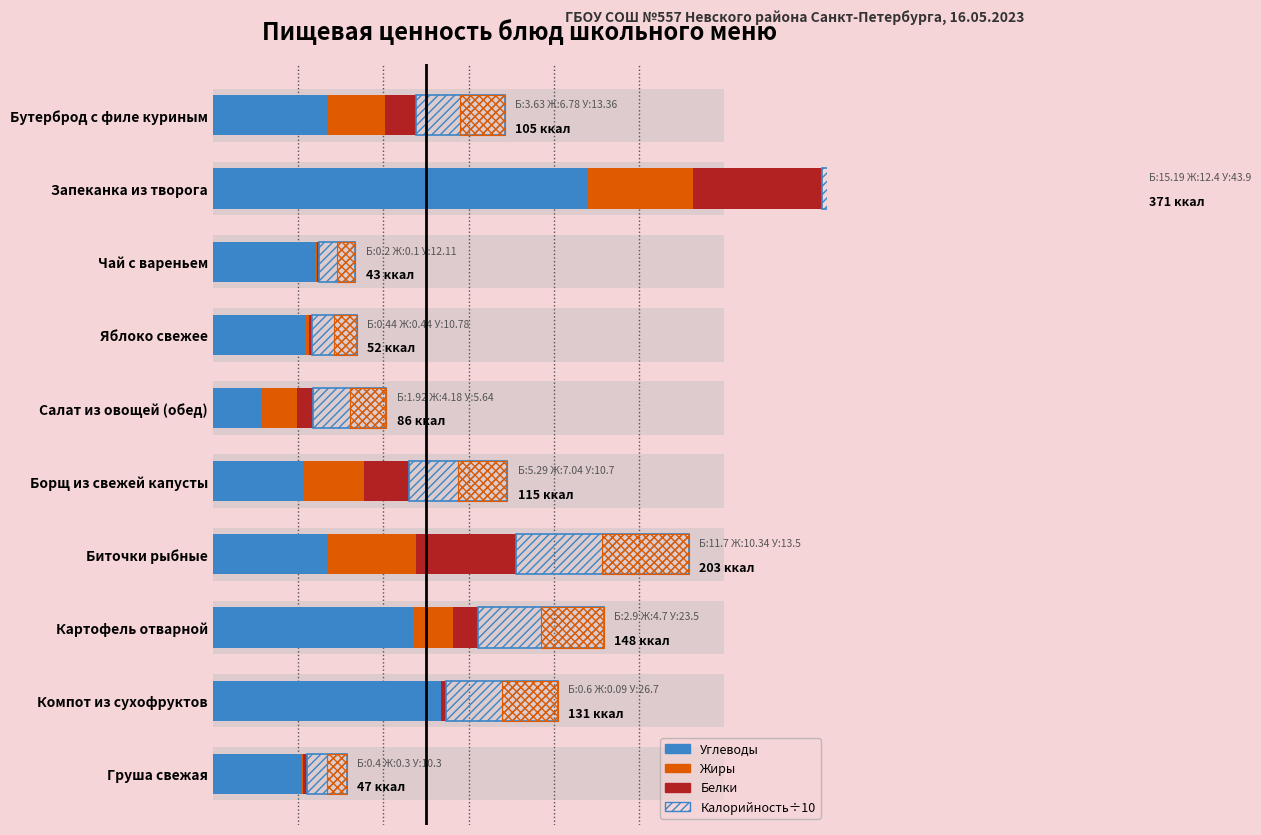

What position from the left is Бутерброд с филе куриным?

1